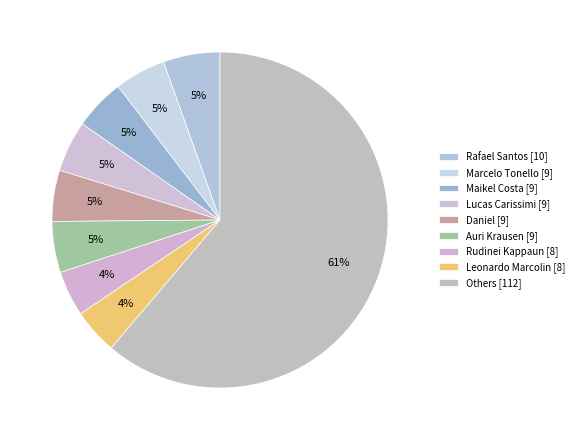

How many segments does this pie chart have?

9